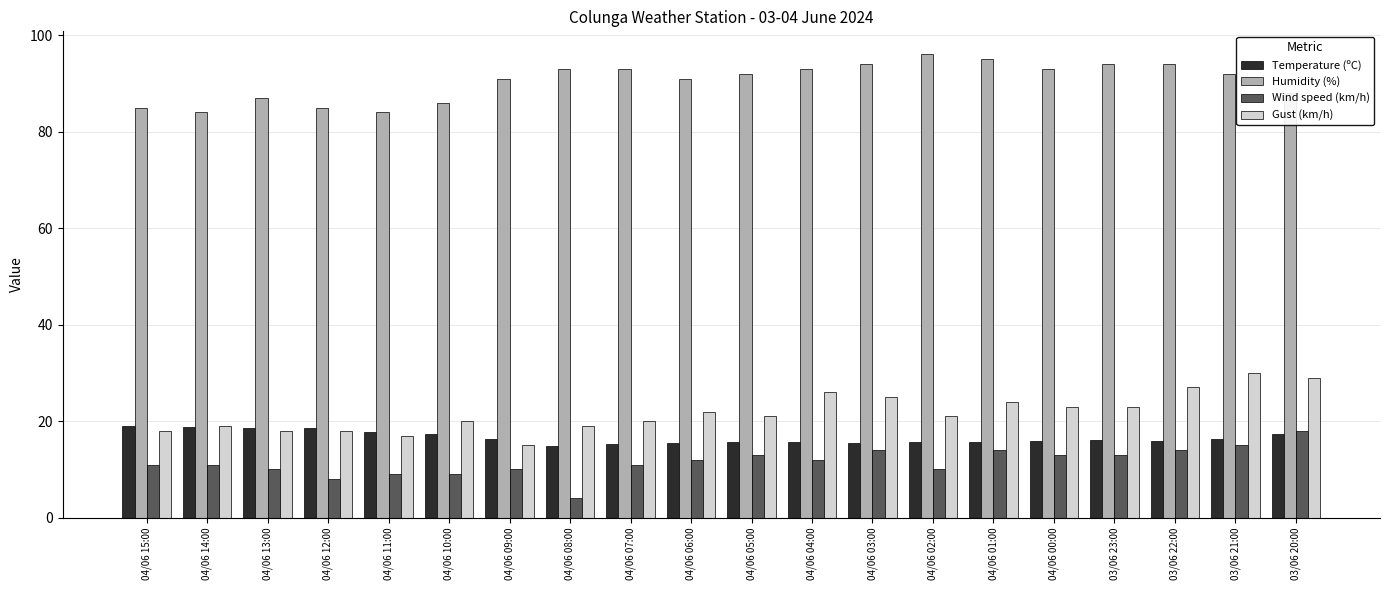

Which label corresponds to the smallest value in the chart?

04/06 08:00